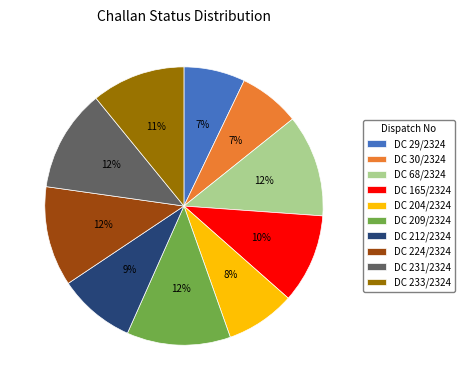

True or false: DC 204/2324 accounts for 20% of the total.

False